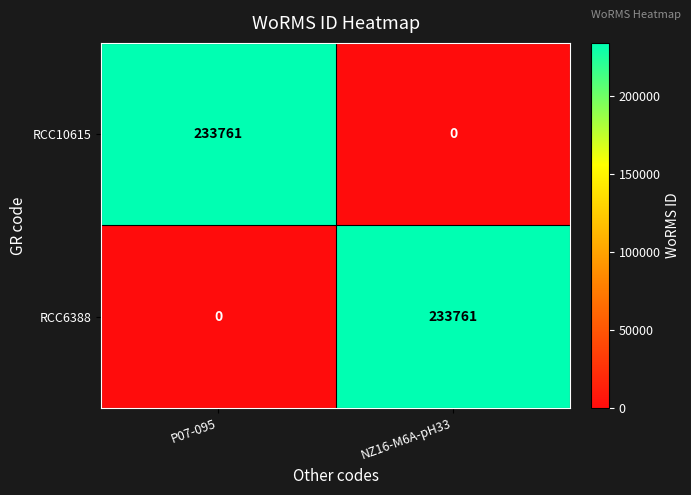

At which label is RCC6388 closest to 116880?

P07-095